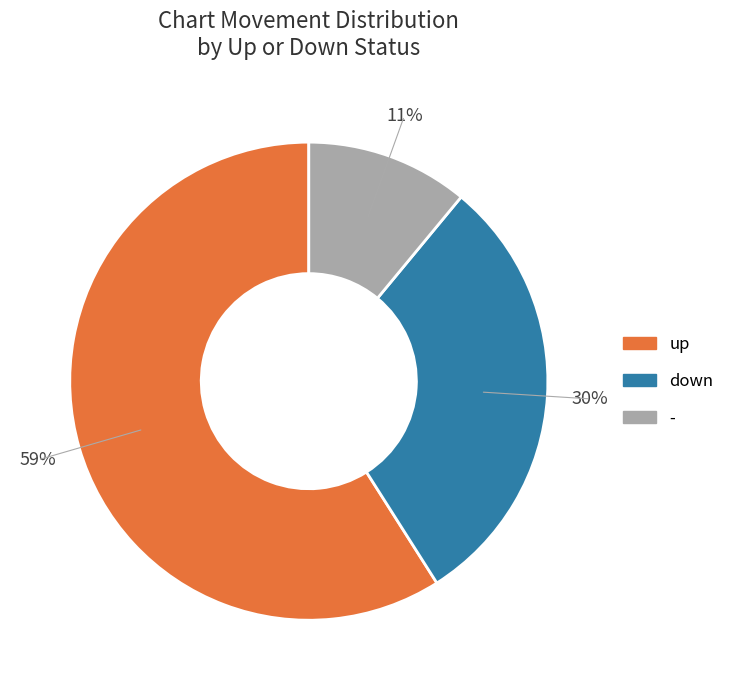

To the nearest percent, what is the difference between the up and - slice percentages?

48%